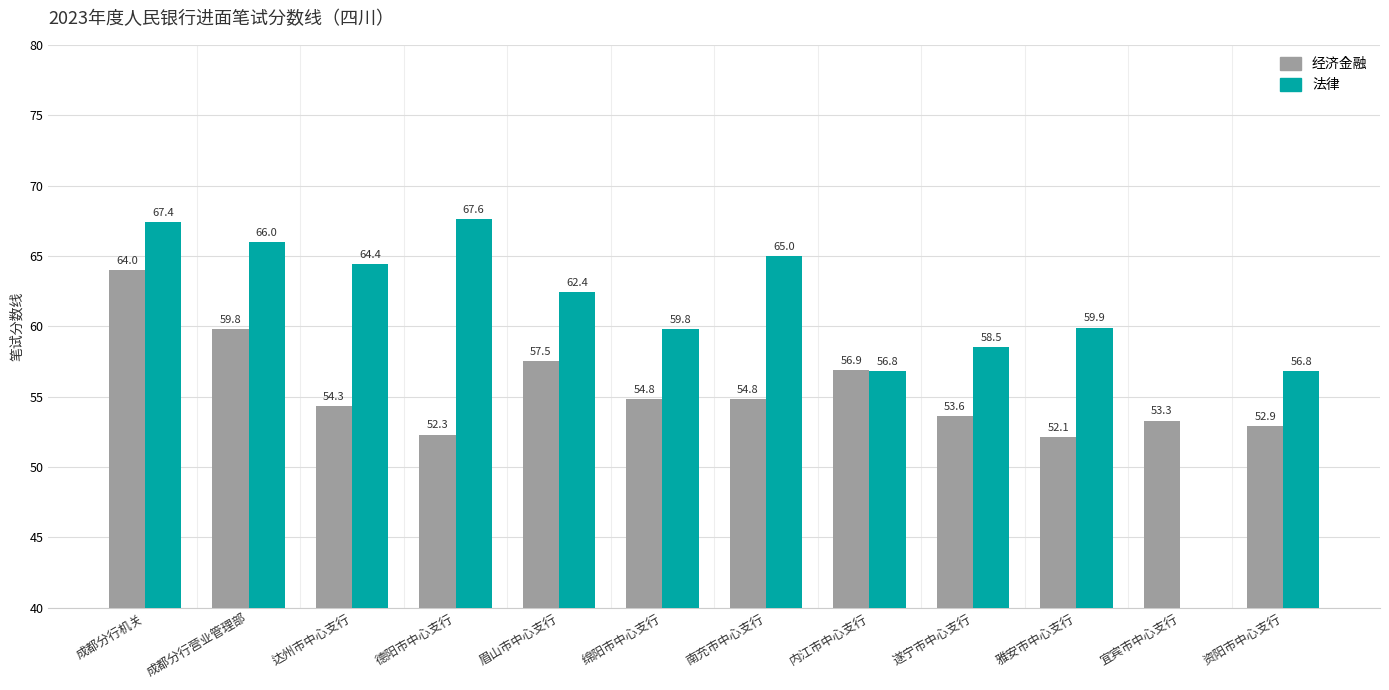

What is the maximum value for 经济金融?

64.0